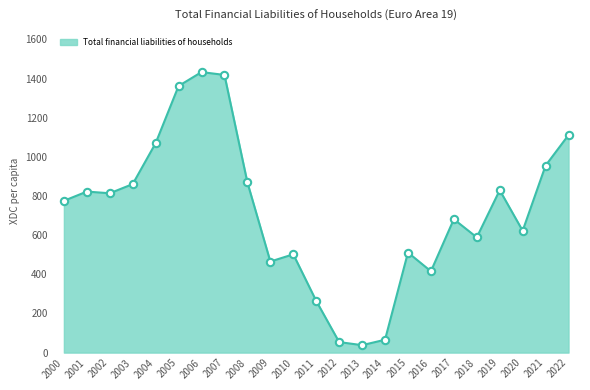

What is the change in value from 2000 to 2016?

-359.9